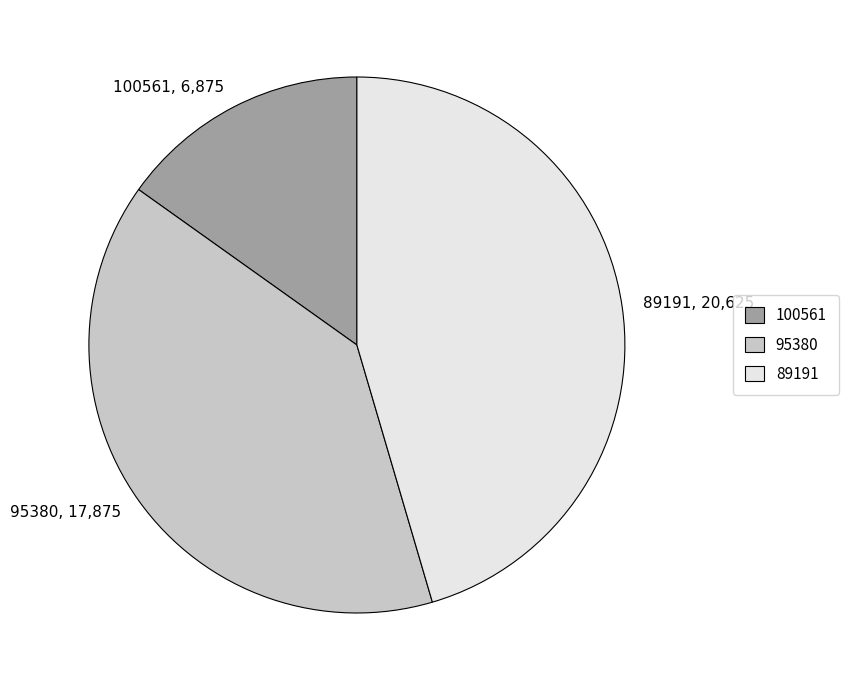

Do 95380 and 100561 together represent more than half of the pie?

Yes